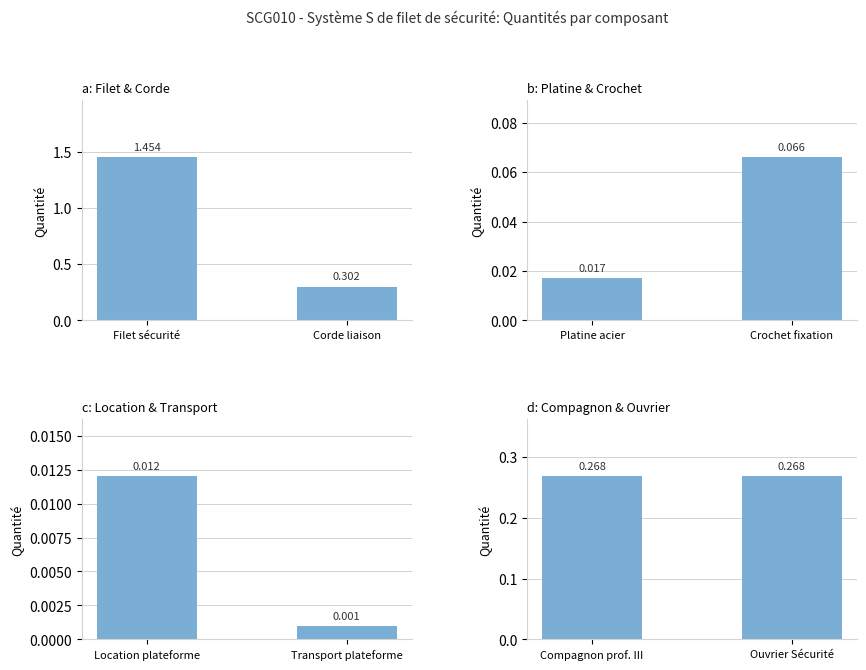

Is the value of Platine acier / Crochet fixation at Filet sécurité greater than the value of Compagnon prof. III / Ouvrier Sécurité at Corde liaison?

No